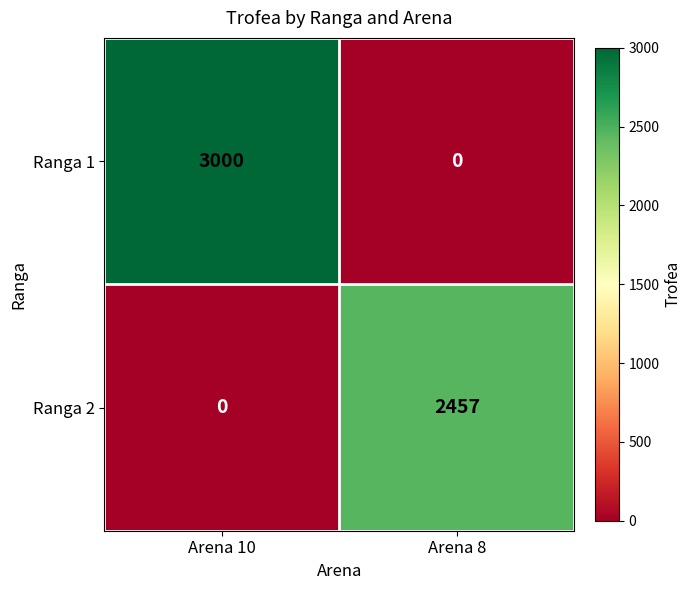

What is the sum of the Ranga 1 values at Arena 10 and Arena 8?

3000